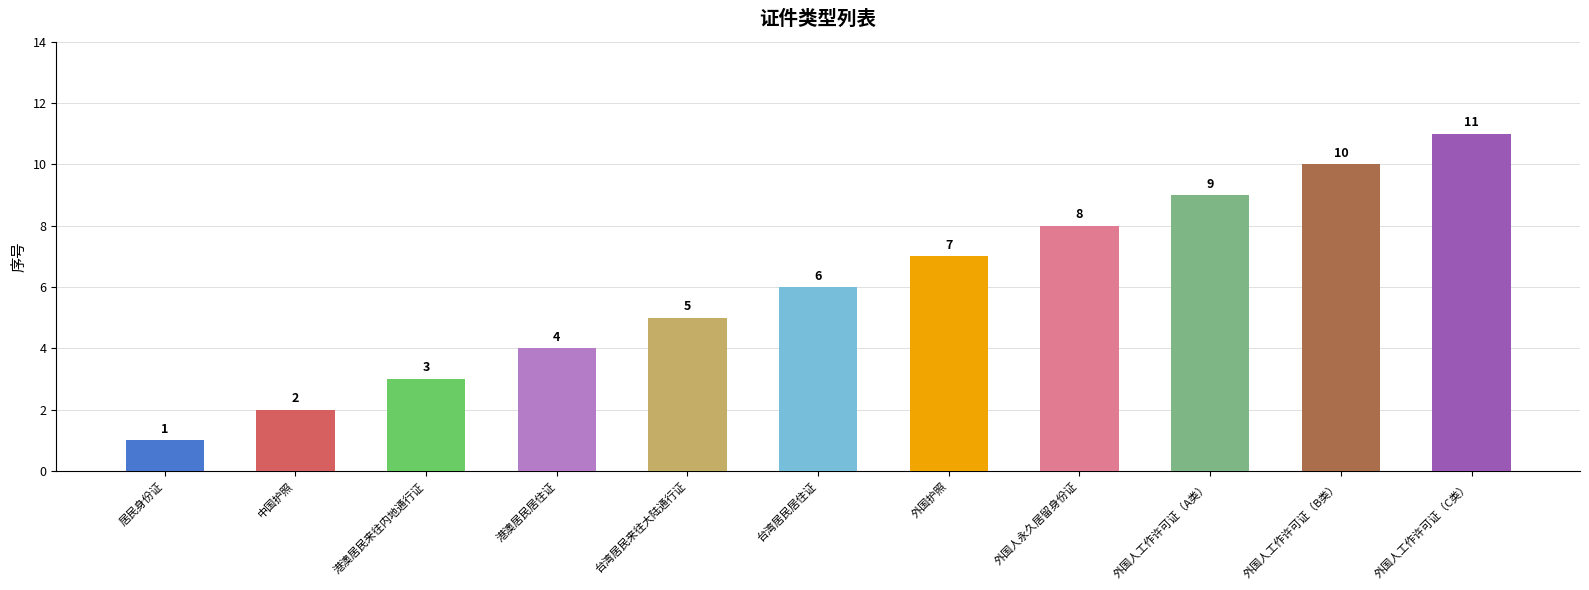

What is the value of the 3rd bar from the left?

3